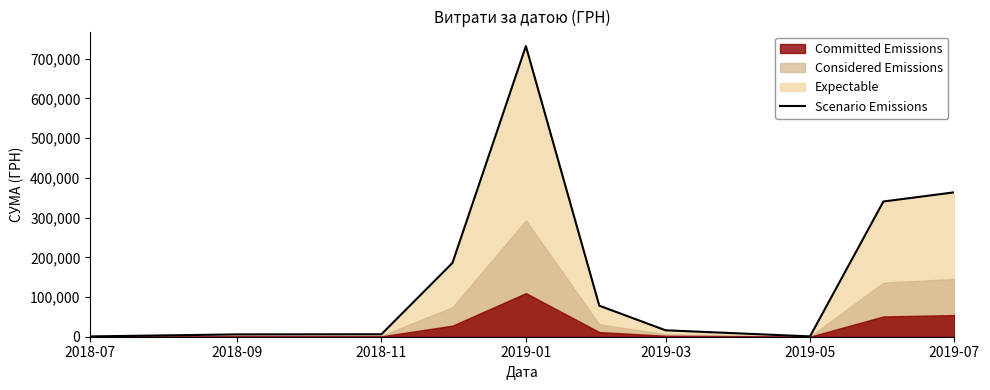

Reading left to right, list all the values displayed in this chart.

786.0	5848.0	6207.6	185999.9	731980.0	78191.1	16164.0	840.0	340568.6	363712.7